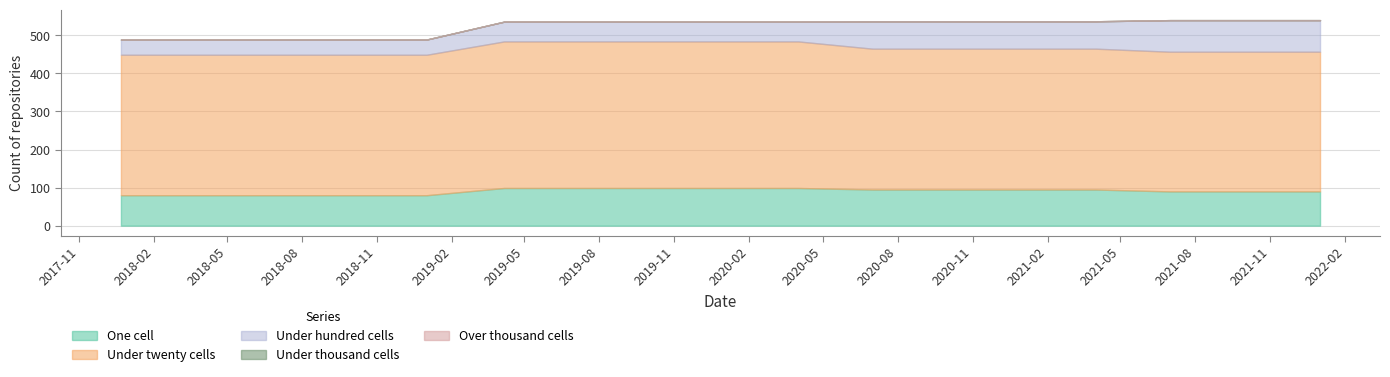

True or false: under_hundred_cells has more than 1 points higher than both neighbors.

False